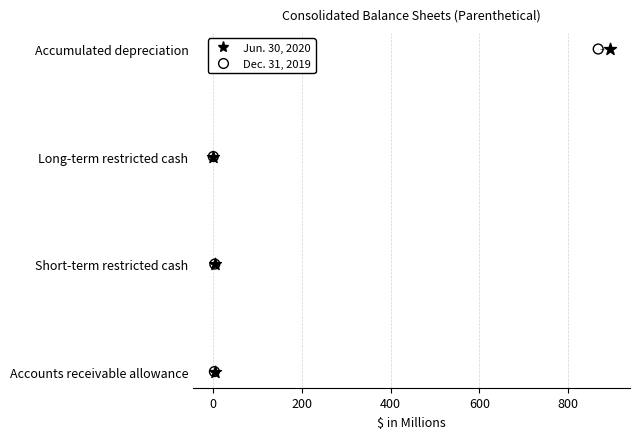

What are all the series names shown in the legend?

Jun. 30, 2020, Dec. 31, 2019